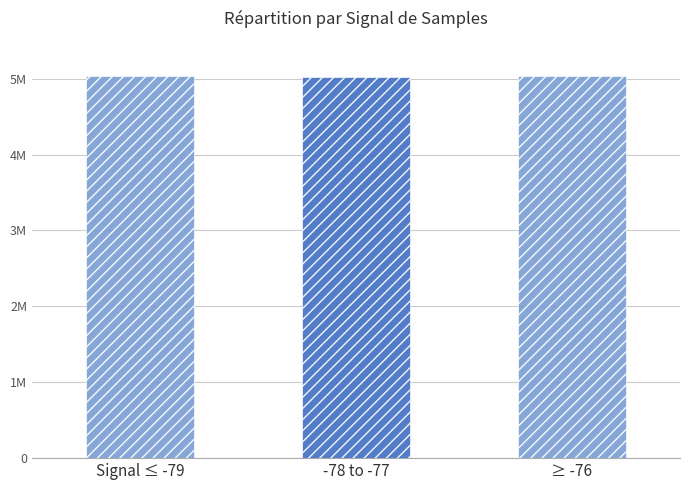

List the labels in order of value, smallest first.

-78 to -77, ≥ -76, Signal ≤ -79